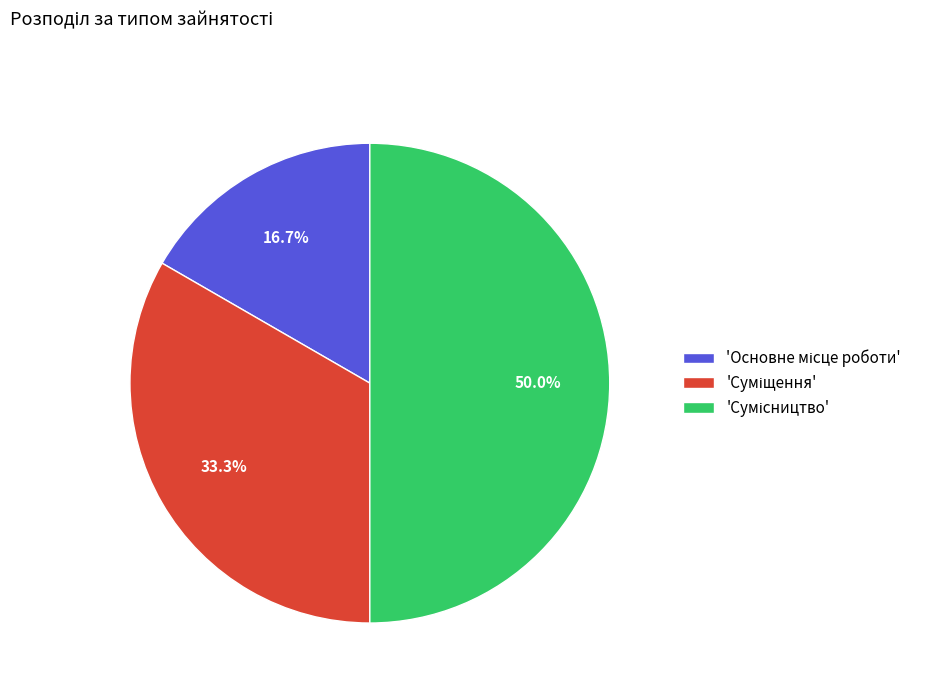

How many slices are in this pie chart?

3